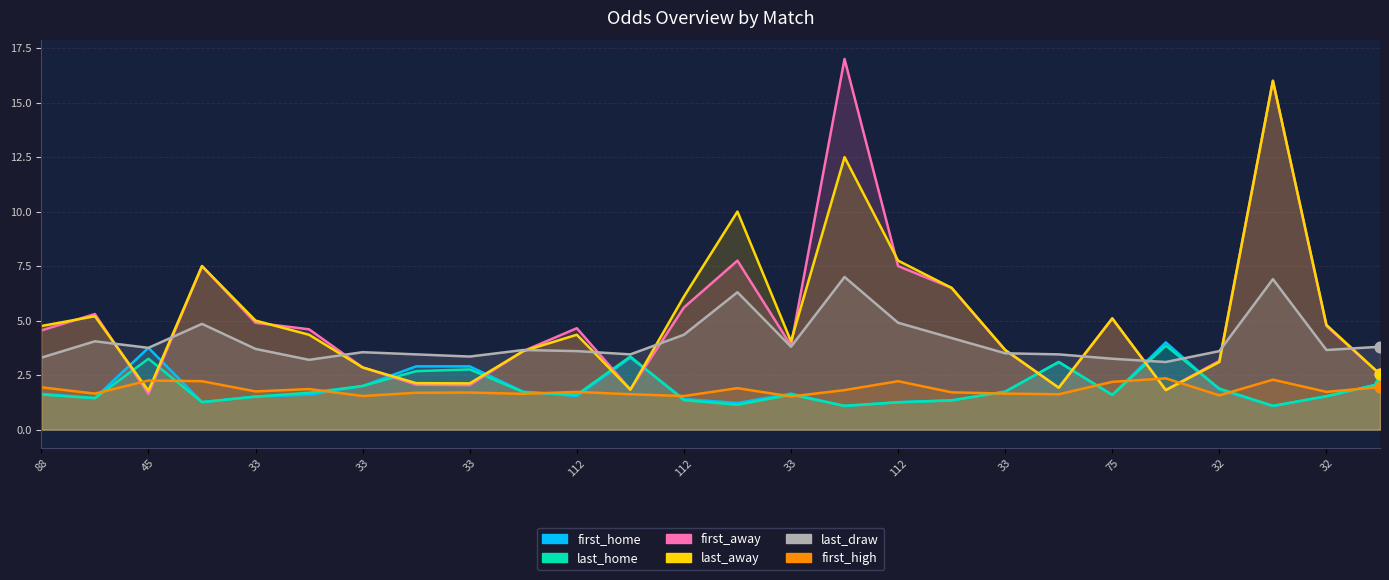

At how many categories does at least one series exceed 16?

1